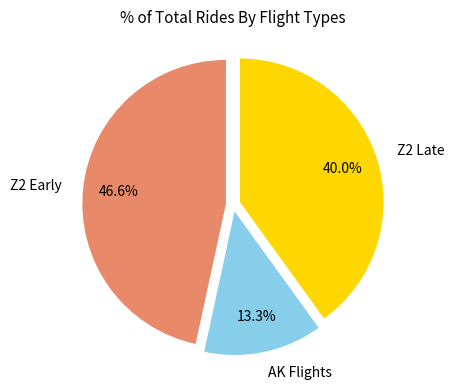

Combined, what portion of the pie is AK Flights and Z2 Early?

60.0%